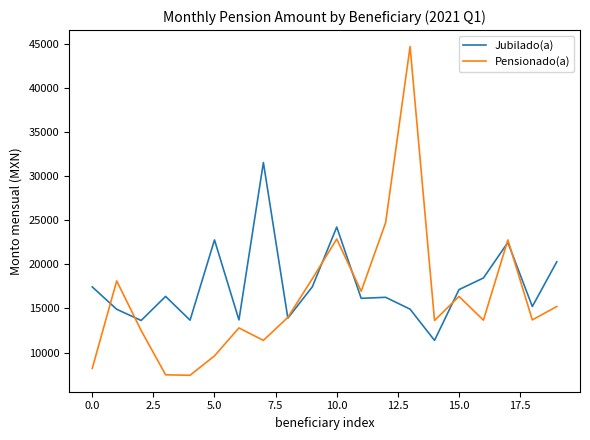

What is the sum of all Pensionado(a) values?

324310.7